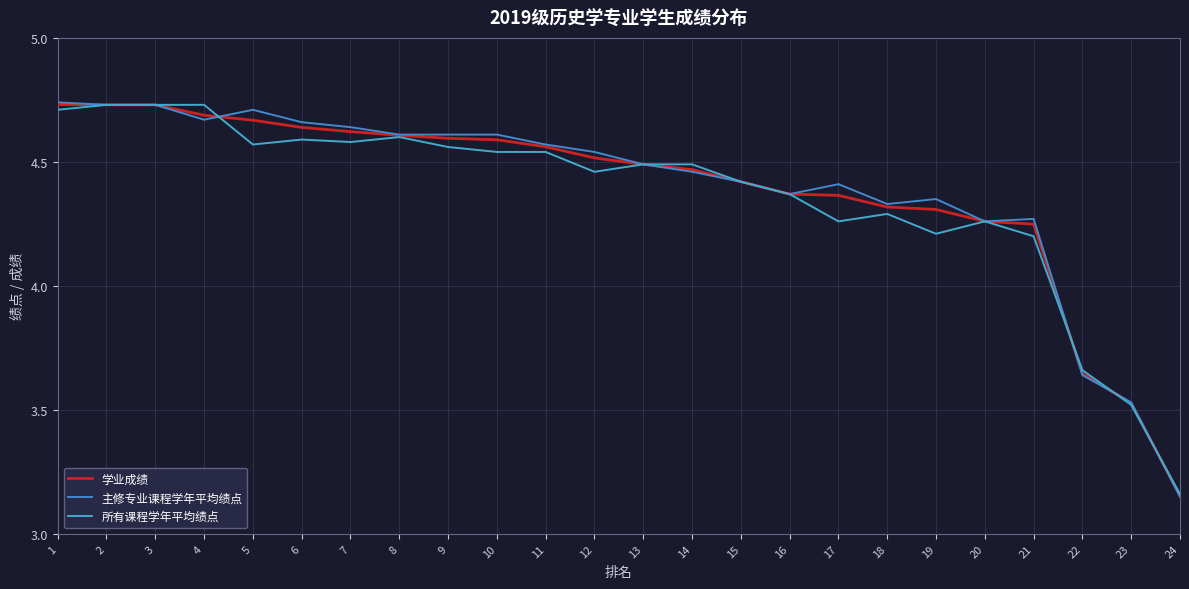

Is it true that 学业成绩 equals 4.3 at 18?

True